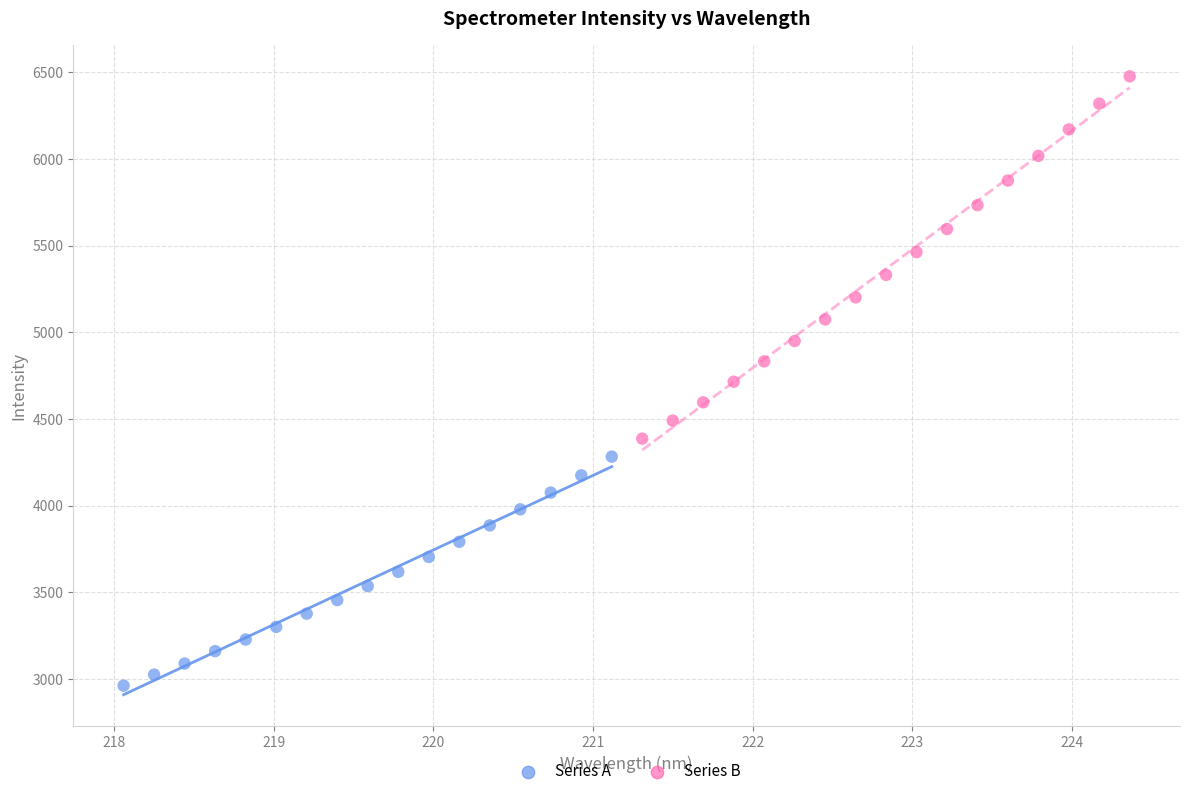

Which series has the largest Y range (max minus min)?

Series B